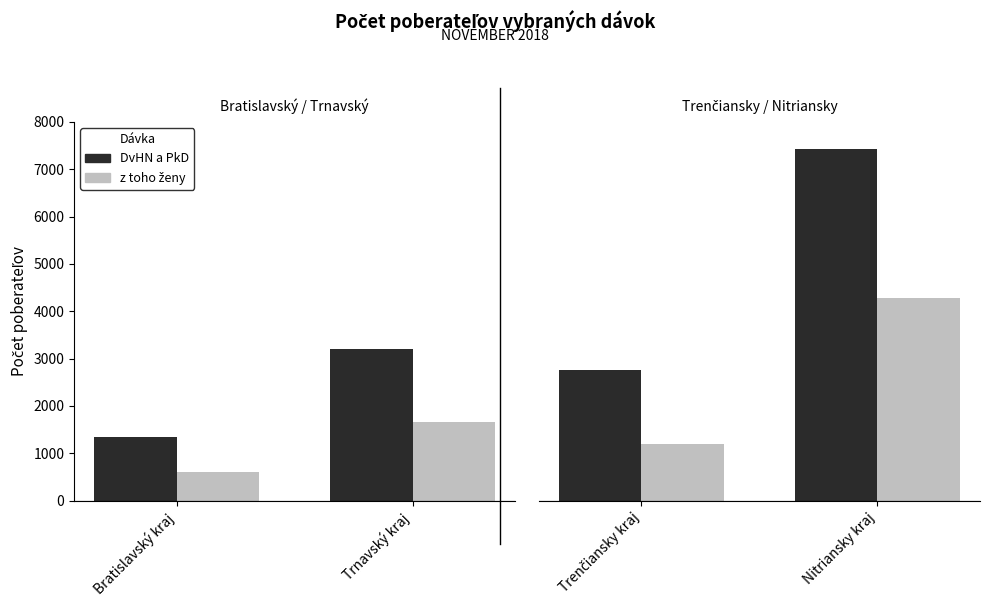

What is the maximum value for z toho ženy?

4275